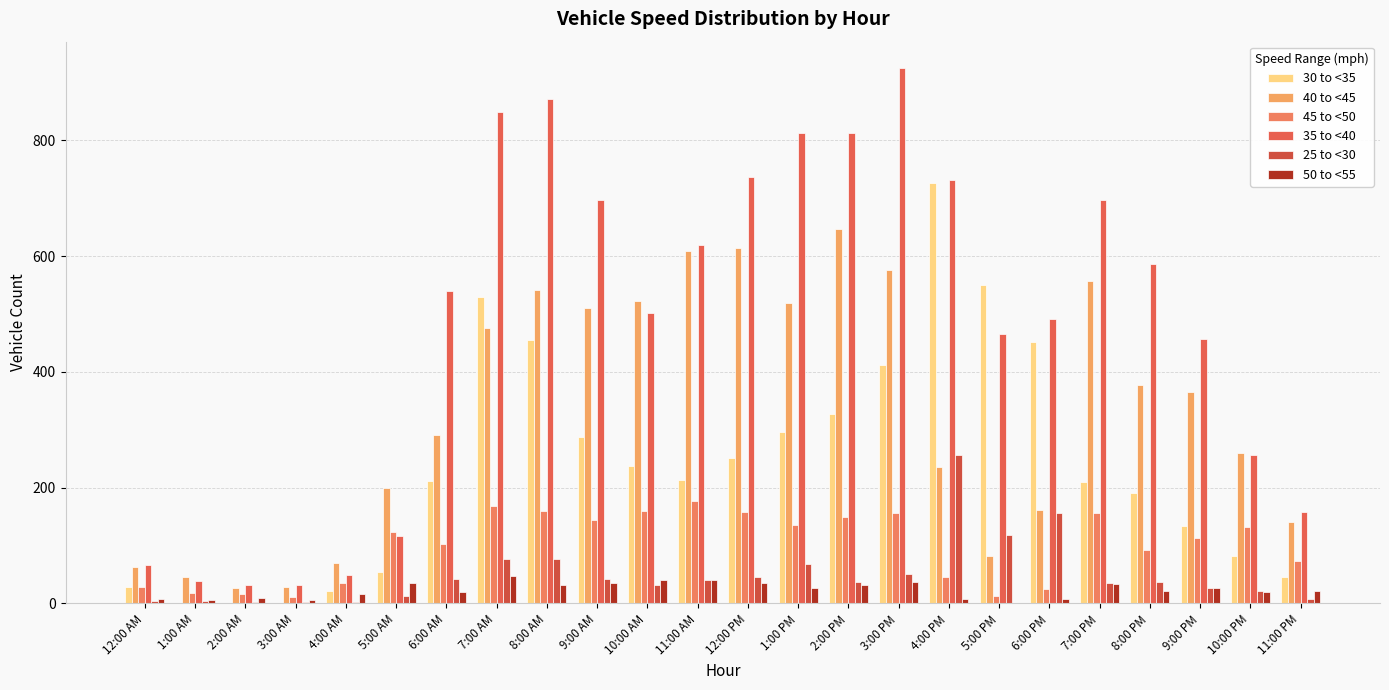

How many categories are shown in the chart?

24